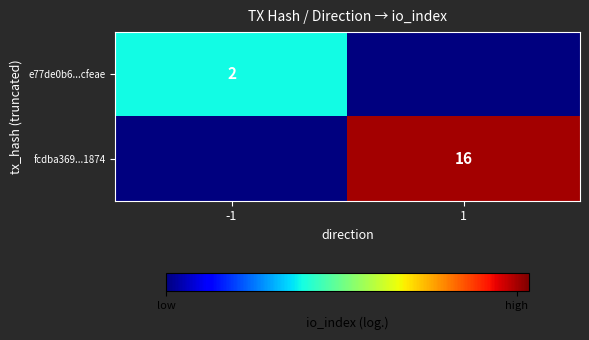

The e77de0b6...cfeae series shows 3 at -1. True or false?

False